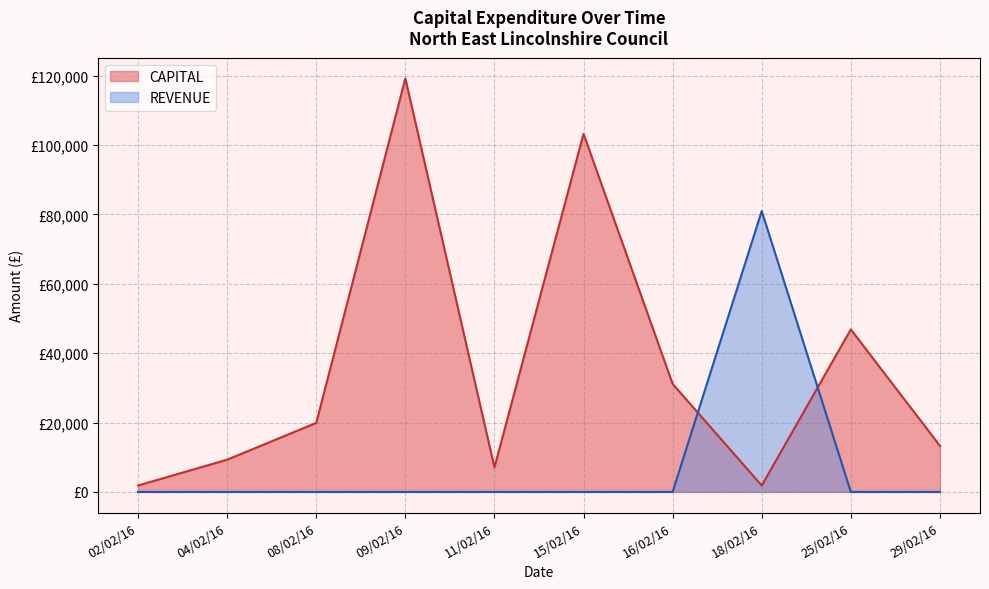

List the series in order of their peak value, lowest first.

REVENUE, CAPITAL